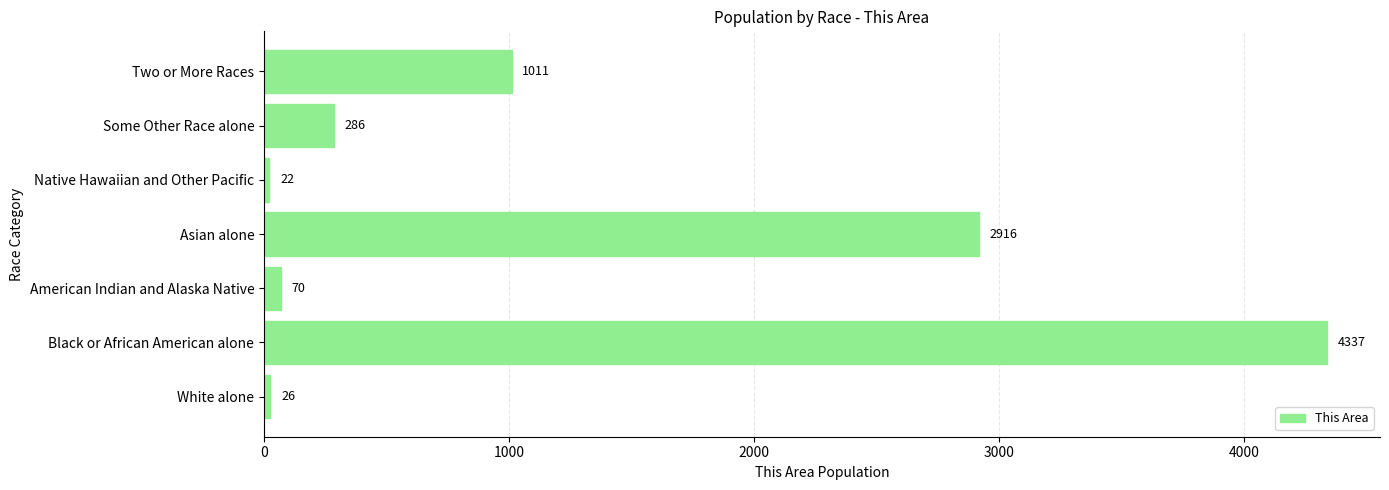

Reading top to bottom, transcribe all the data shown in this chart.

Two or More Races=1011	Some Other Race alone=286	Native Hawaiian and Other Pacific=22	Asian alone=2916	American Indian and Alaska Native=70	Black or African American alone=4337	White alone=26